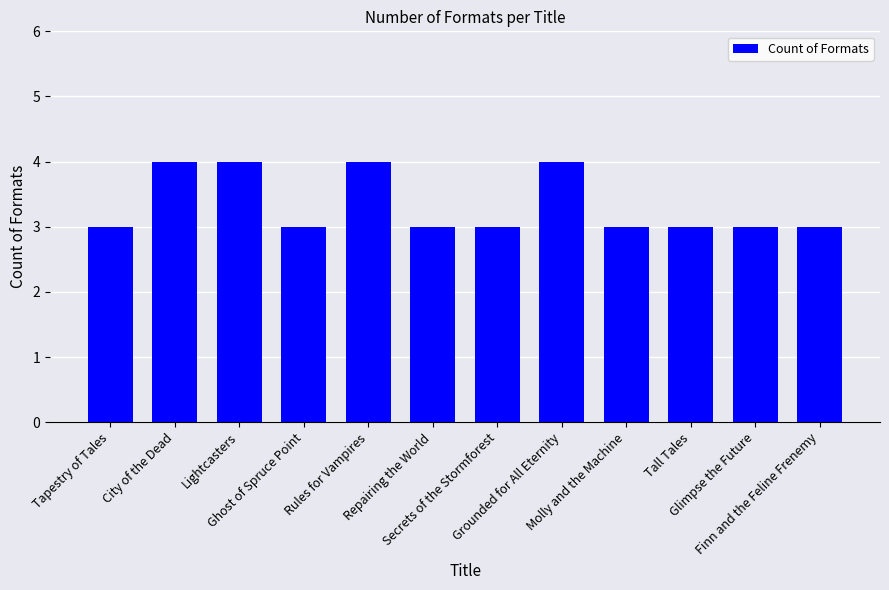

What is the difference between the maximum and minimum values?

1